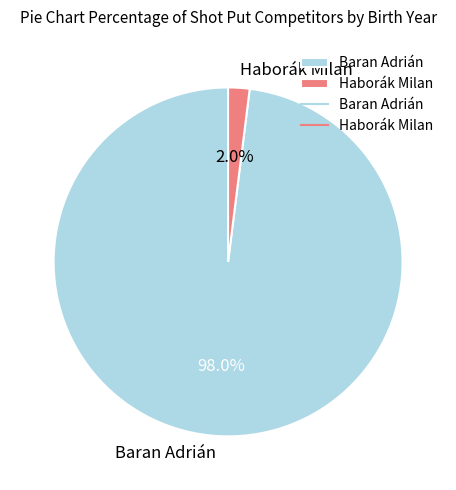

How many segments does this pie chart have?

2